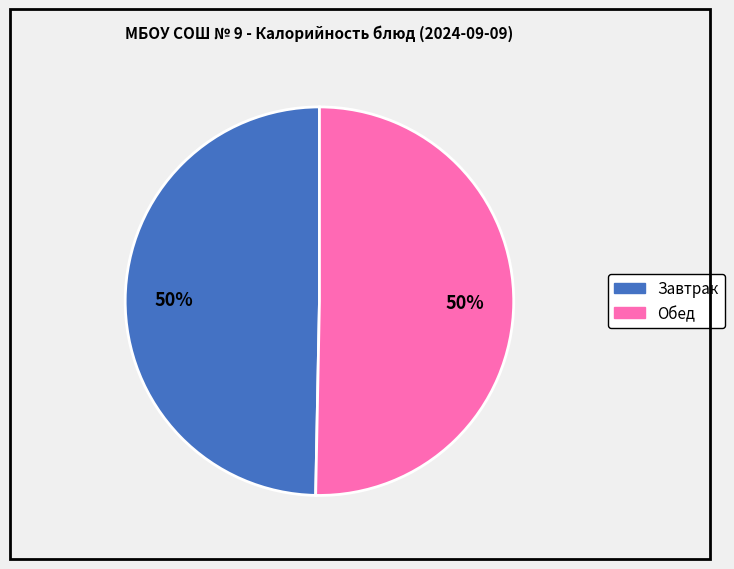

Count the number of slices in the pie.

2